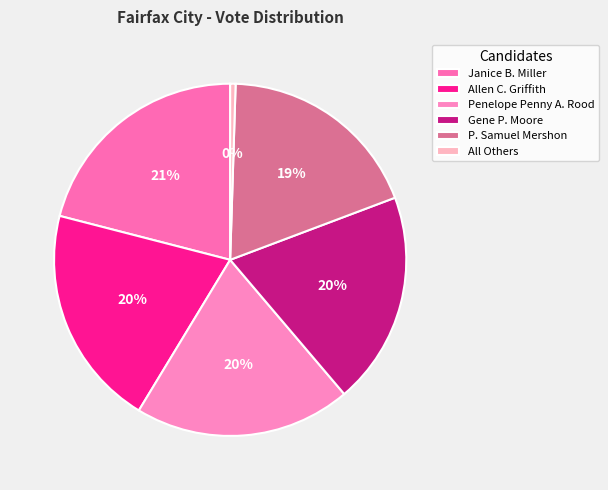

What percentage is the P. Samuel Mershon slice, to the nearest percent?

19%